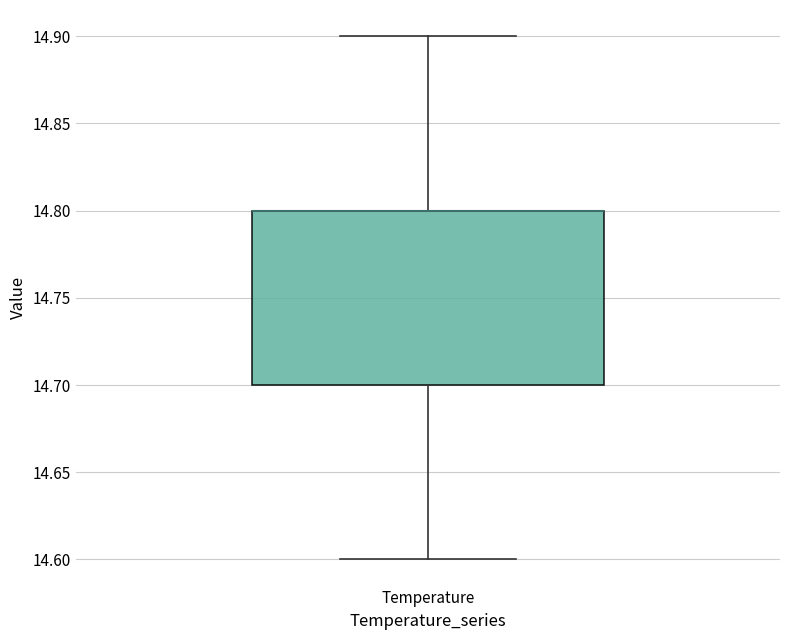

Read this box plot against the y-axis: the position of the median line, the range covered by the box, and the ends of both whiskers. The values are not printed on the chart, so give them approximately, as read against the axis.

median 14.8 (drawn on the box's upper edge), box 14.7 to 14.8, whiskers 14.6 to 14.9